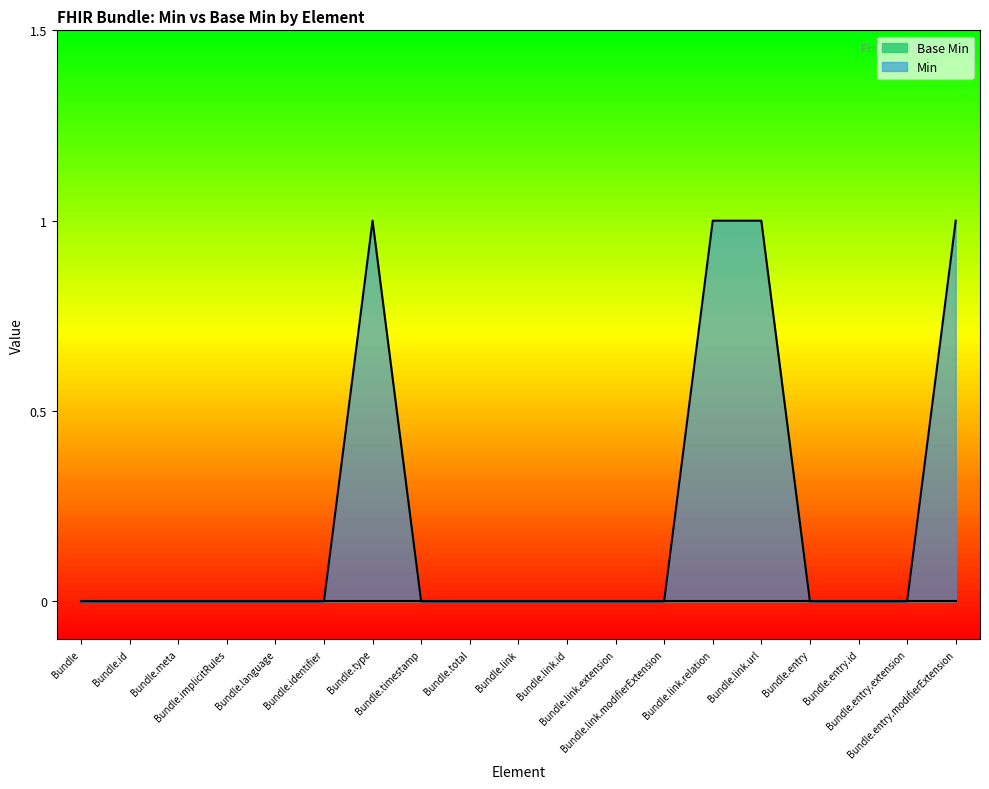

Reading right to left, transcribe all the data shown in this chart.

Bundle.entry.modifierExtension=1	Bundle.entry.extension=0	Bundle.entry.id=0	Bundle.entry=0	Bundle.link.url=1	Bundle.link.relation=1	Bundle.link.modifierExtension=0	Bundle.link.extension=0	Bundle.link.id=0	Bundle.link=0	Bundle.total=0	Bundle.timestamp=0	Bundle.type=1	Bundle.identifier=0	Bundle.language=0	Bundle.implicitRules=0	Bundle.meta=0	Bundle.id=0	Bundle=0